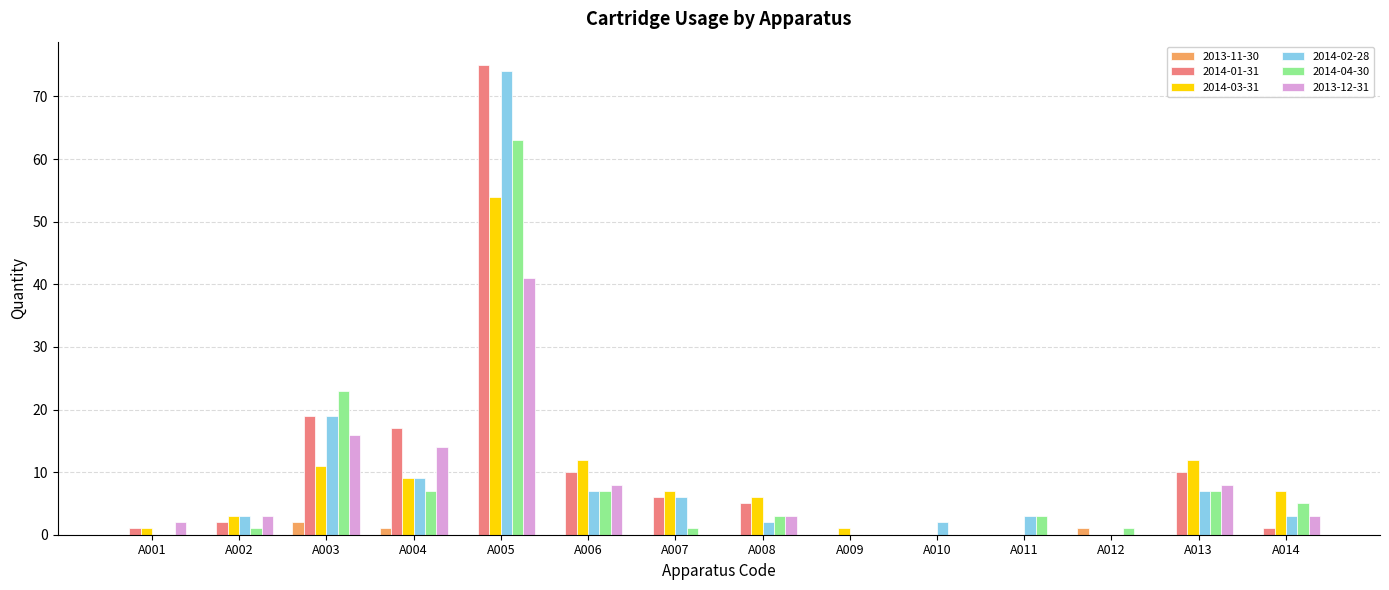

How many categories are shown in the chart?

14